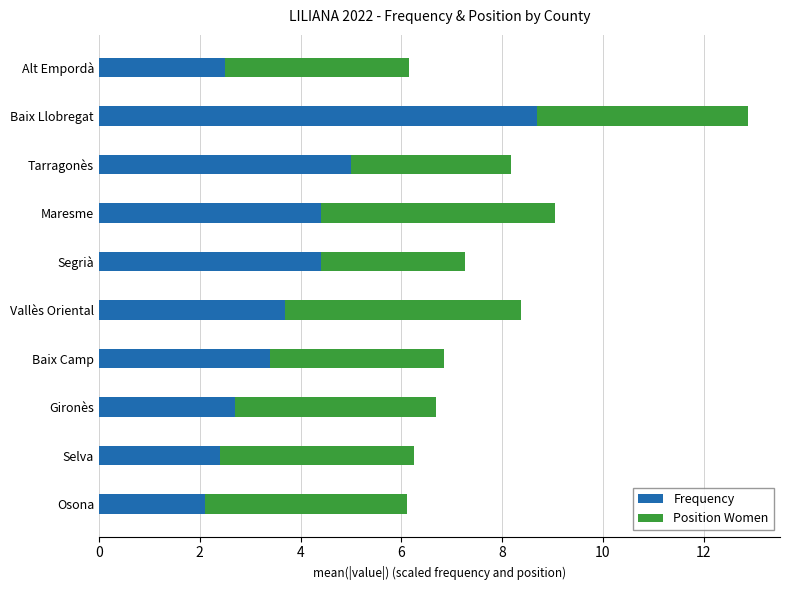

What is the difference between the Frequency values at Segrià and Baix Camp?

1.0